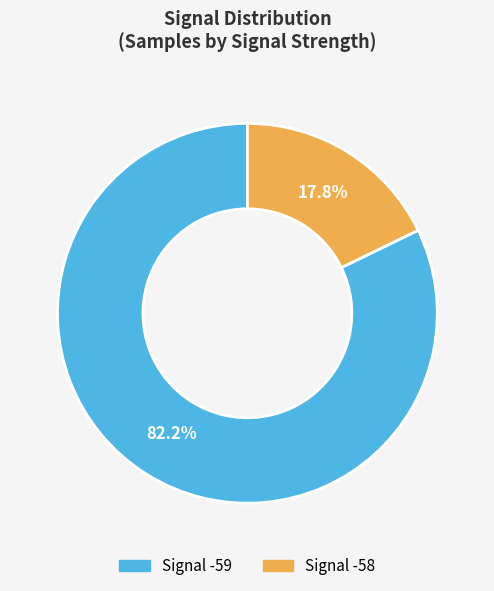

Does any single category account for the majority?

Yes